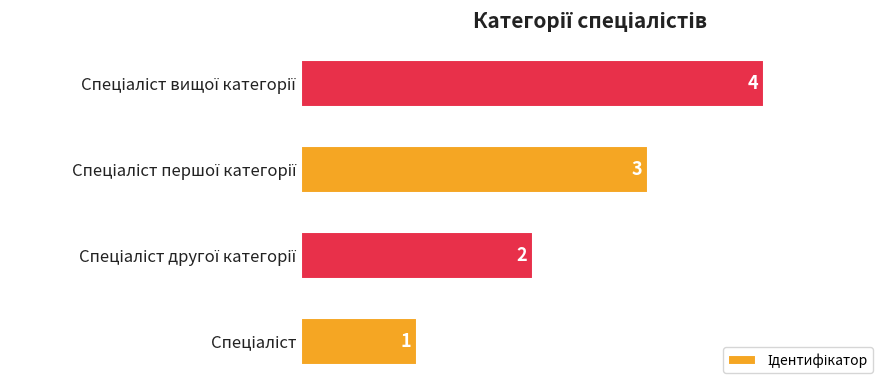

Count the number of categories in the chart.

4